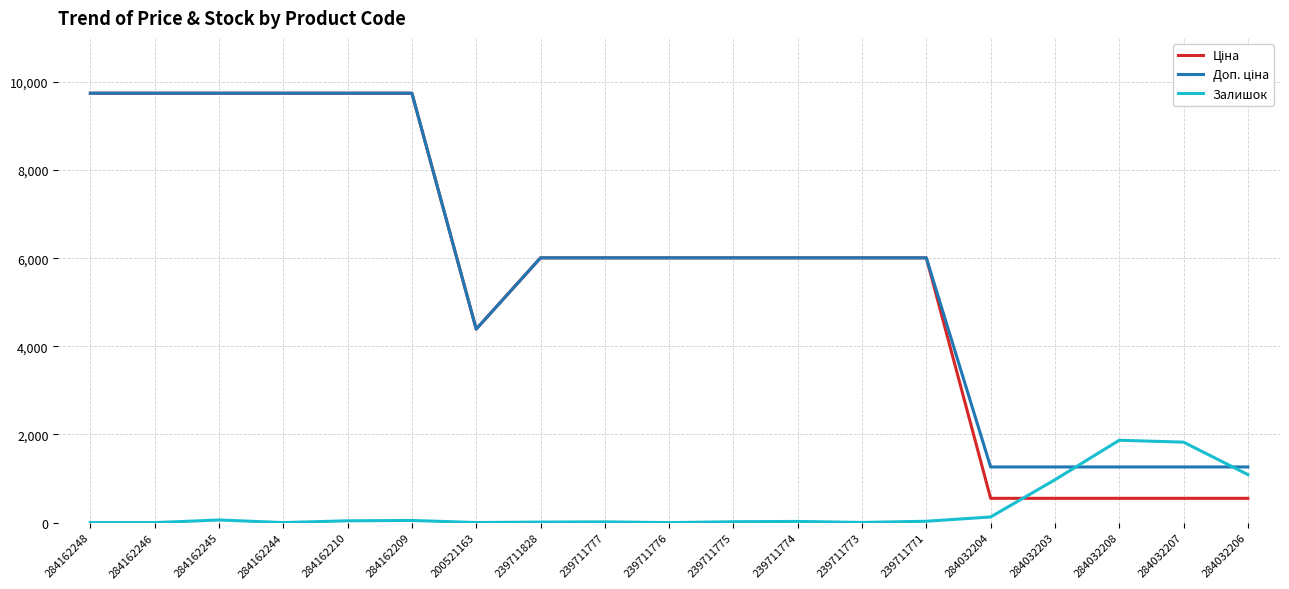

What is the greatest value displayed?

9744.6